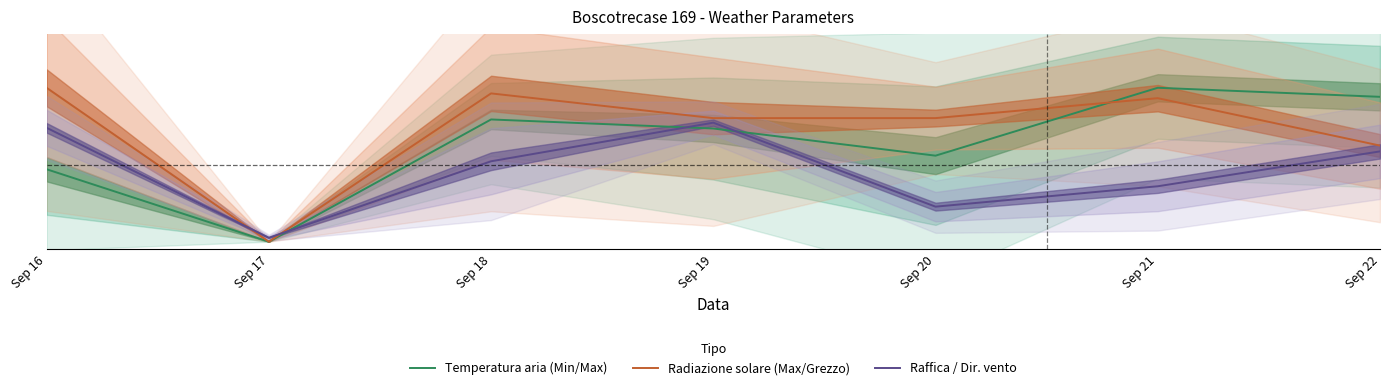

The Radiazione solare (Max/Grezzo) series shows -0.5 at Sep 17. True or false?

False